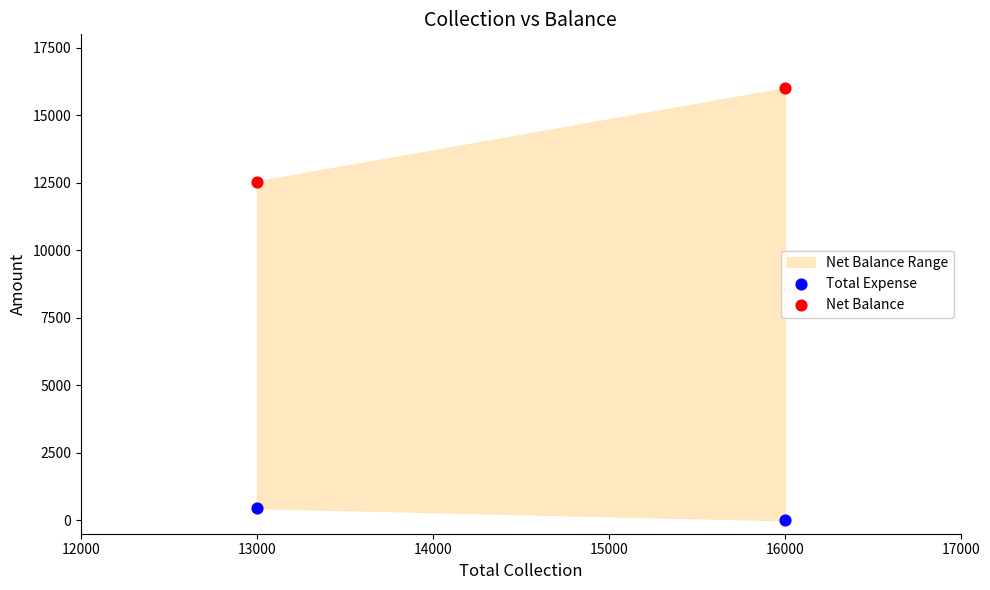

Across all data points, what is the range of X values (max minus min)?

3000